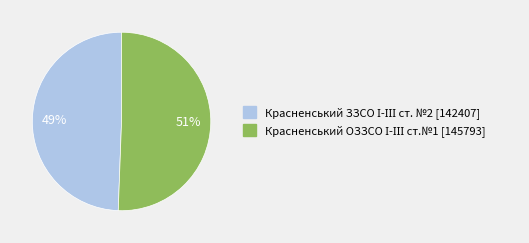

Count the number of slices in the pie.

2